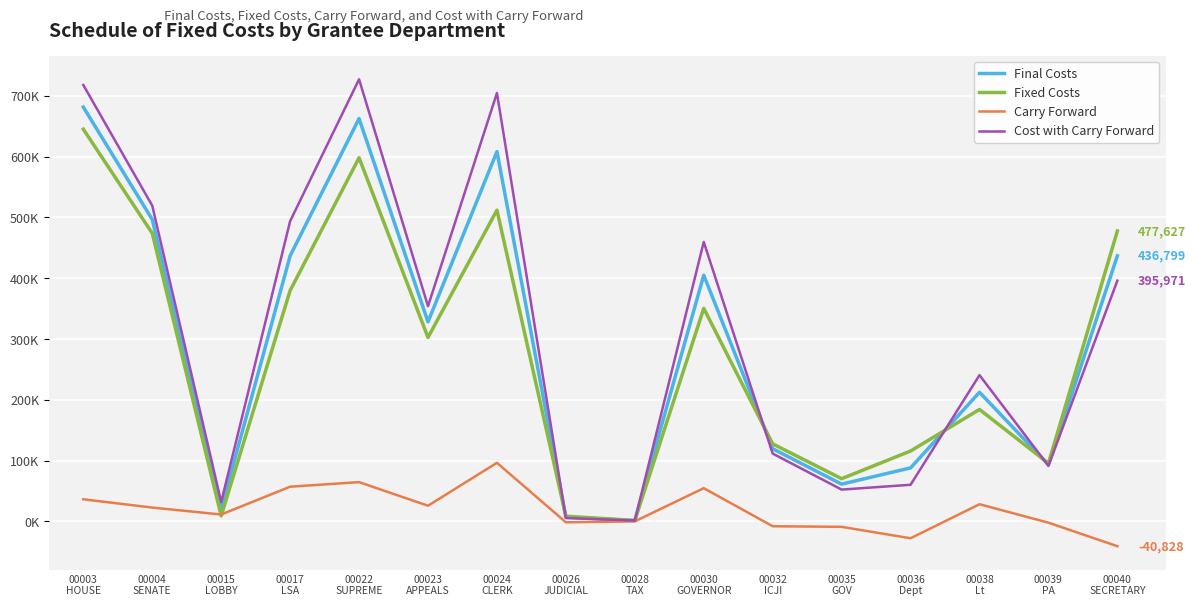

What is the label of the 7th point from the right?

00030
GOVERNOR